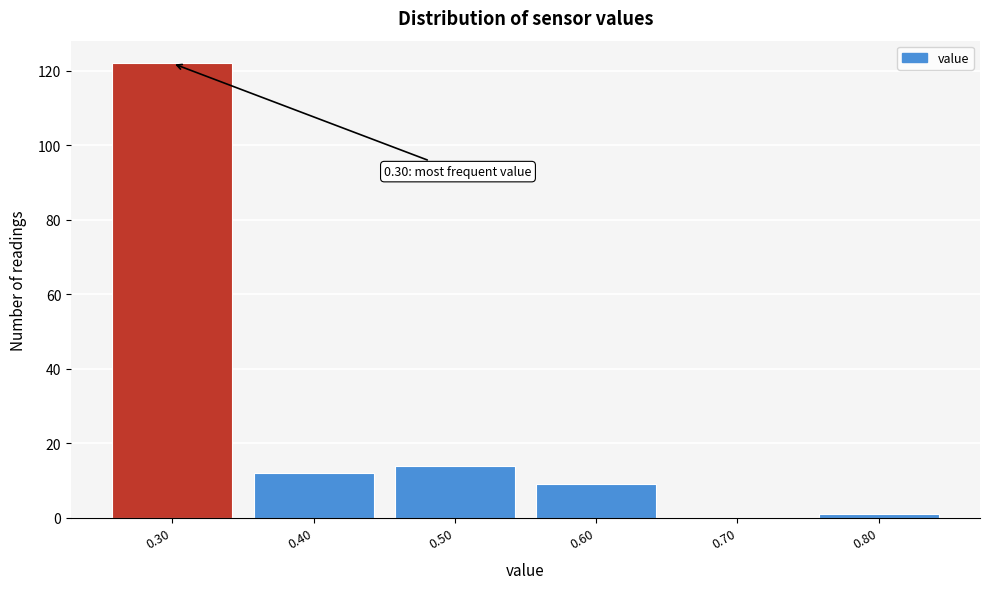

Which range on the x-axis has the tallest bar?

0.25 to 0.35